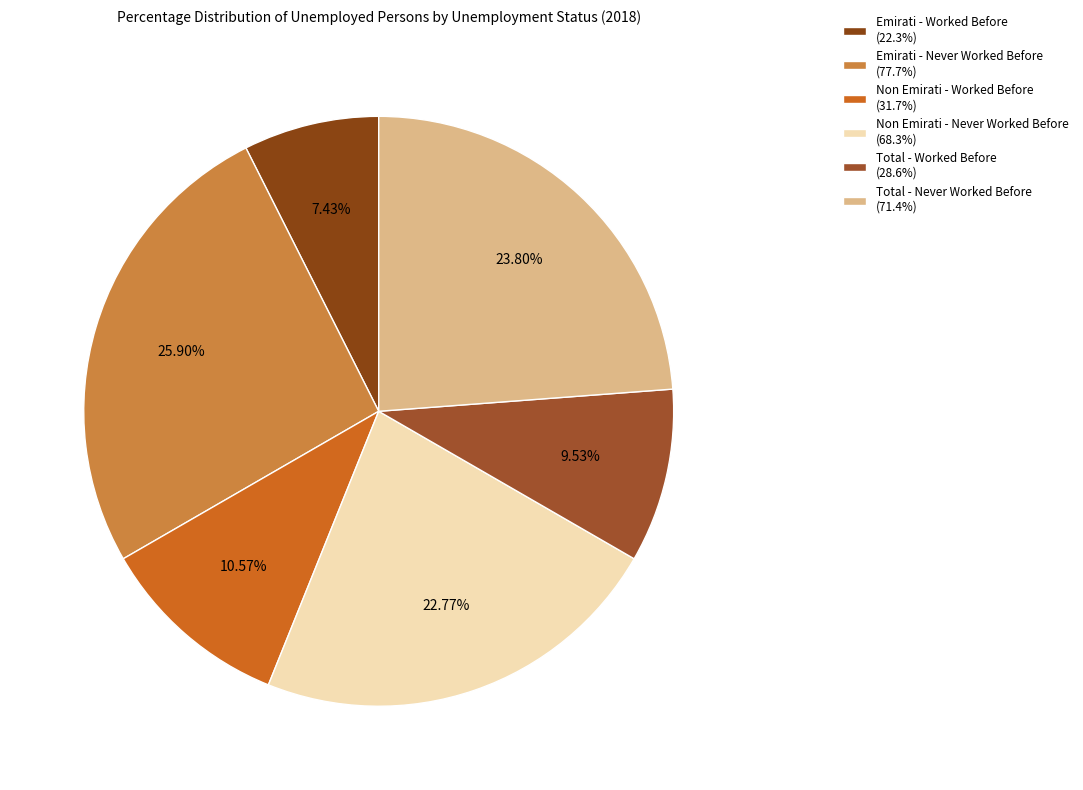

What percentage is the Emirati - Worked Before slice, to the nearest percent?

7%